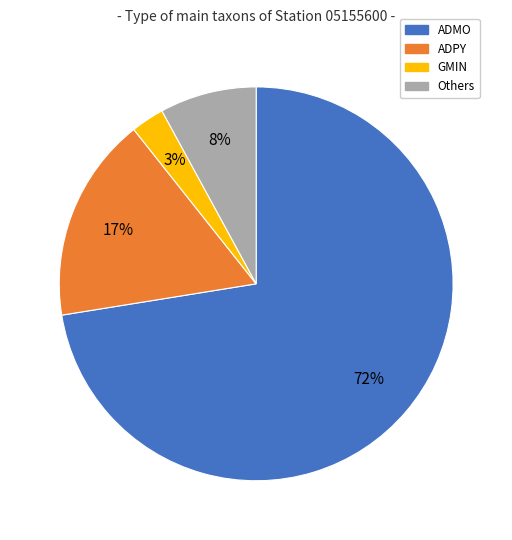

What is the smallest slice in the pie chart?

GMIN